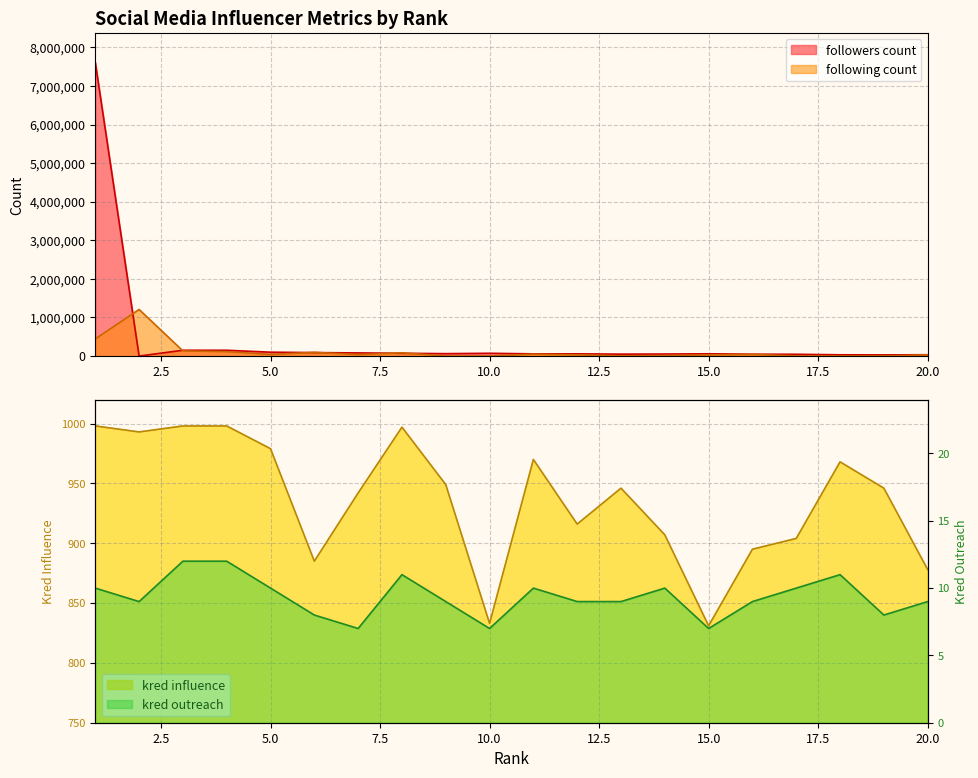

True or false: kred influence and kred outreach cross at least once.

False